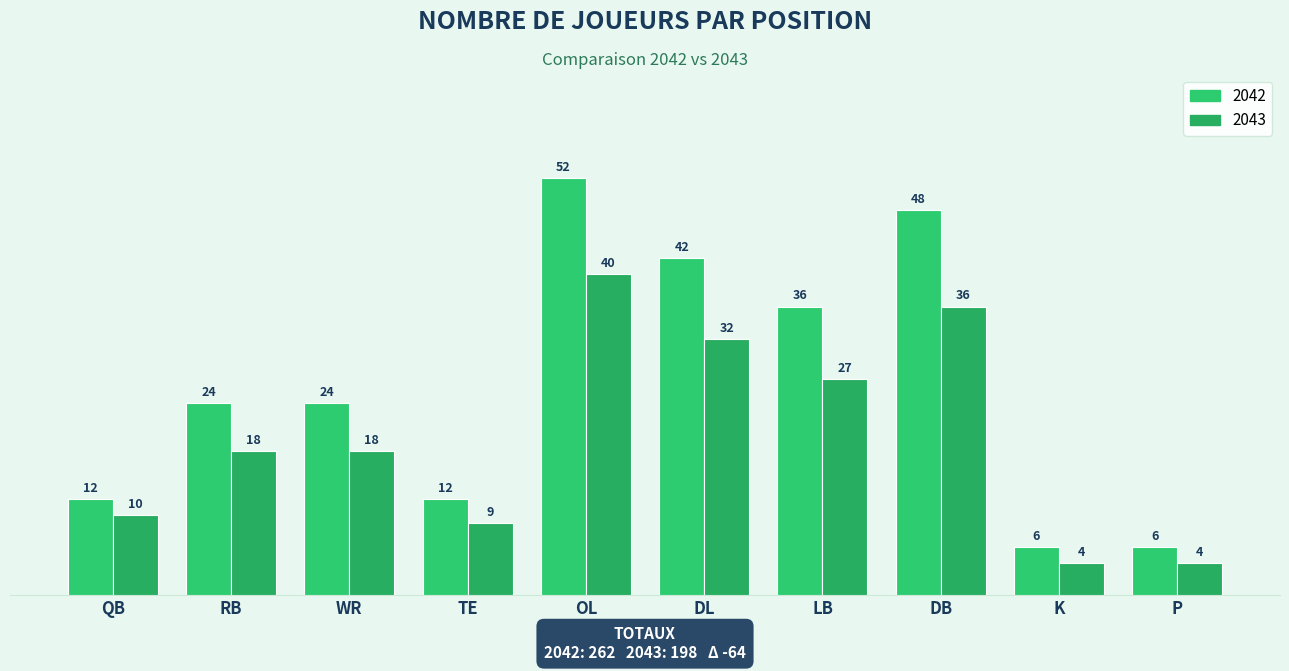

List the series in order of their overall mean, lowest first.

2043, 2042